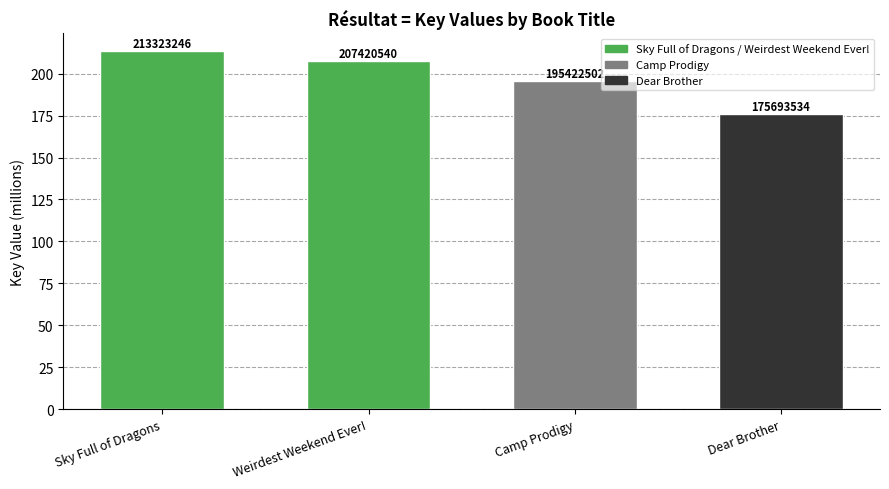

Which has a higher value, Camp Prodigy or Sky Full of Dragons?

Sky Full of Dragons